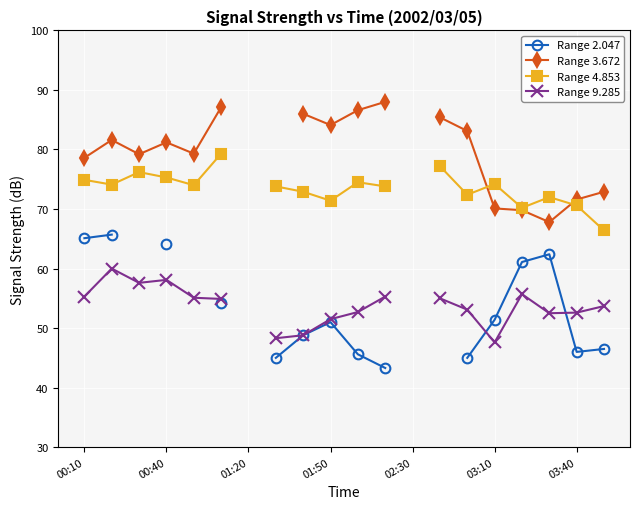

Rank the categories by Range 4.853 value from lowest to highest.

19, 16, 18, 9, 17, 14, 8, 7, 11, 02:30, 00:40, 15, 10, 00:10, 01:50, 01:20, 13, 03:10, 03:40, 12